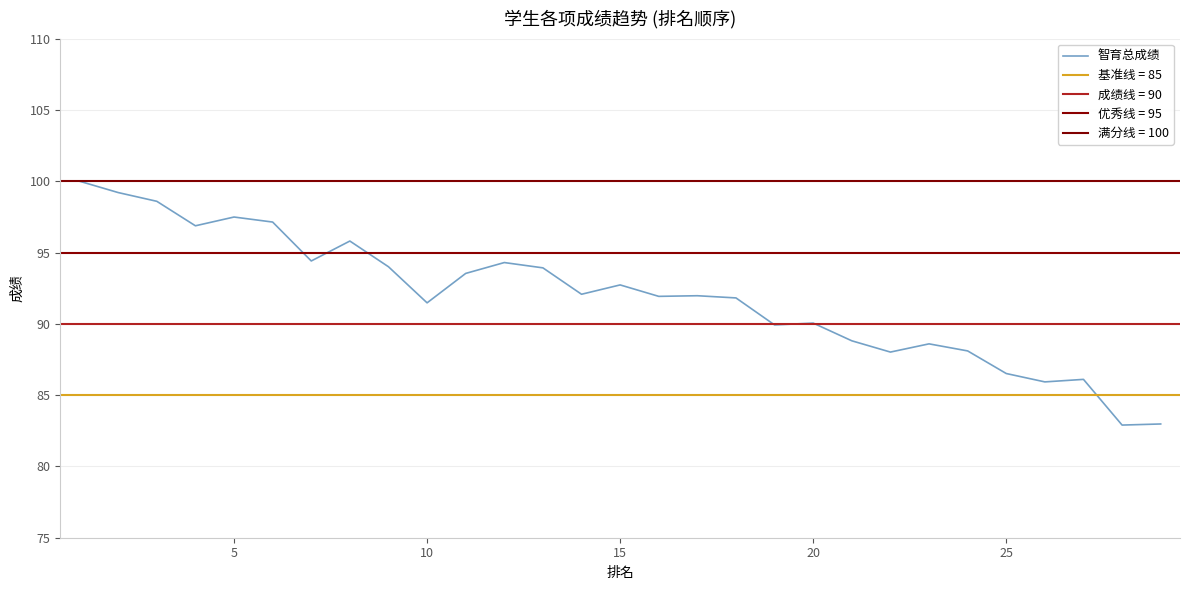

True or false: 智育总成绩 has a value of 27.4 at 10.

False